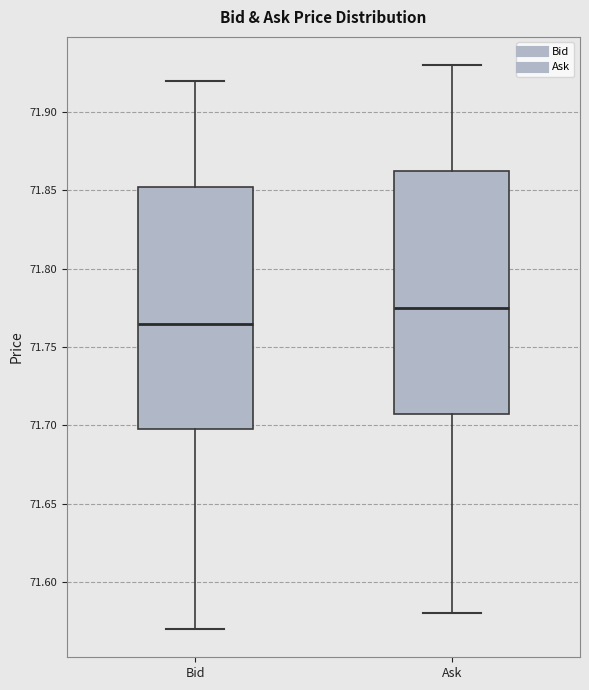

Which box's median line is the highest?

Ask